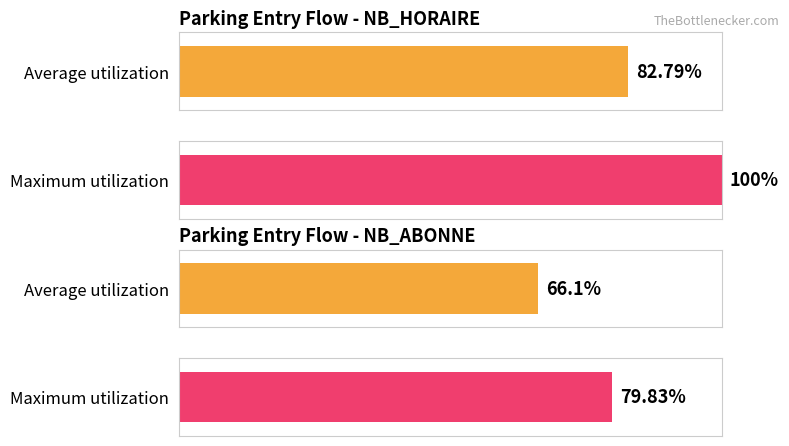

Rank the series at 2 from highest to lowest value.

NB_HORAIRE, NB_ABONNE